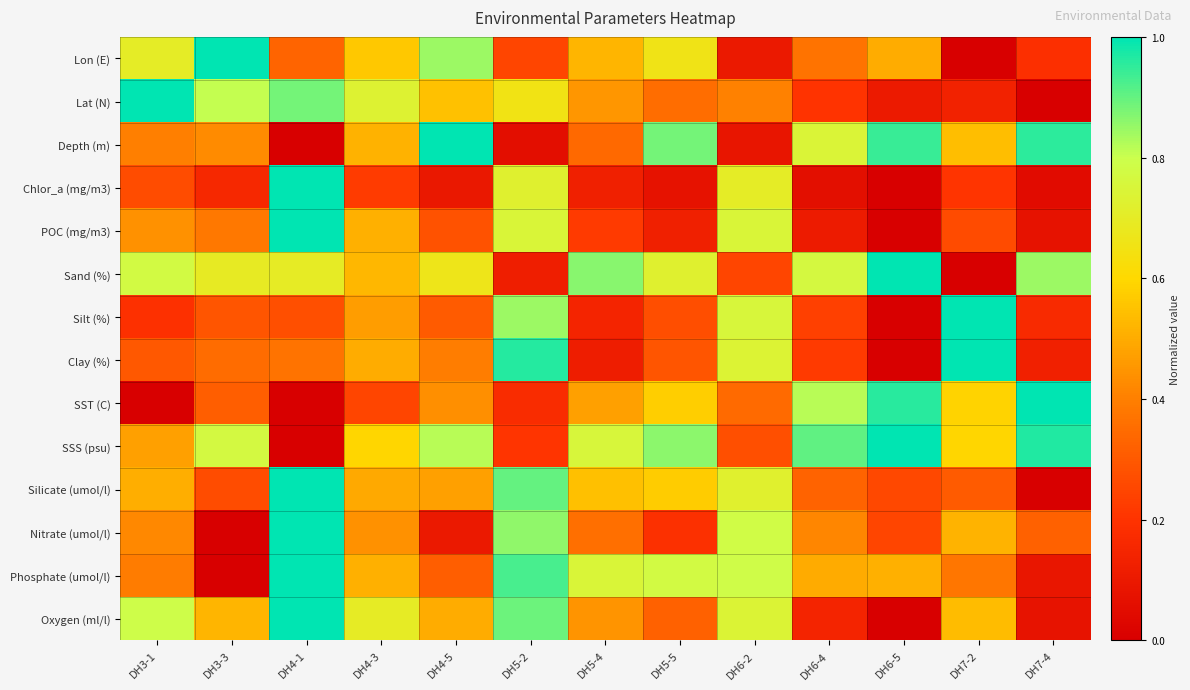

How many data points does each series have?

13